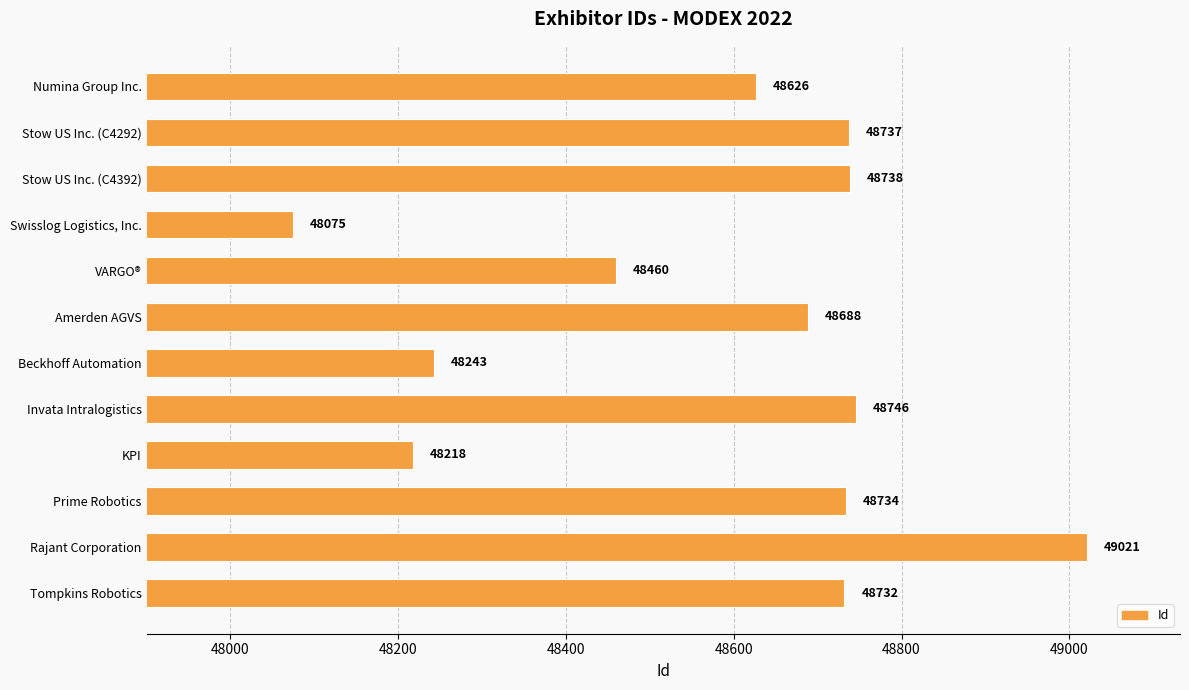

True or false: the data shows 48738 at Stow US Inc. (C4392).

True